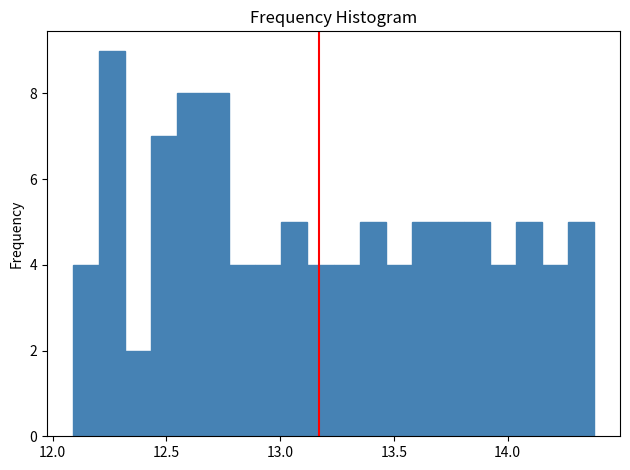

Read against the x-axis, roughly where is the centre of the tallest bar?

12.25